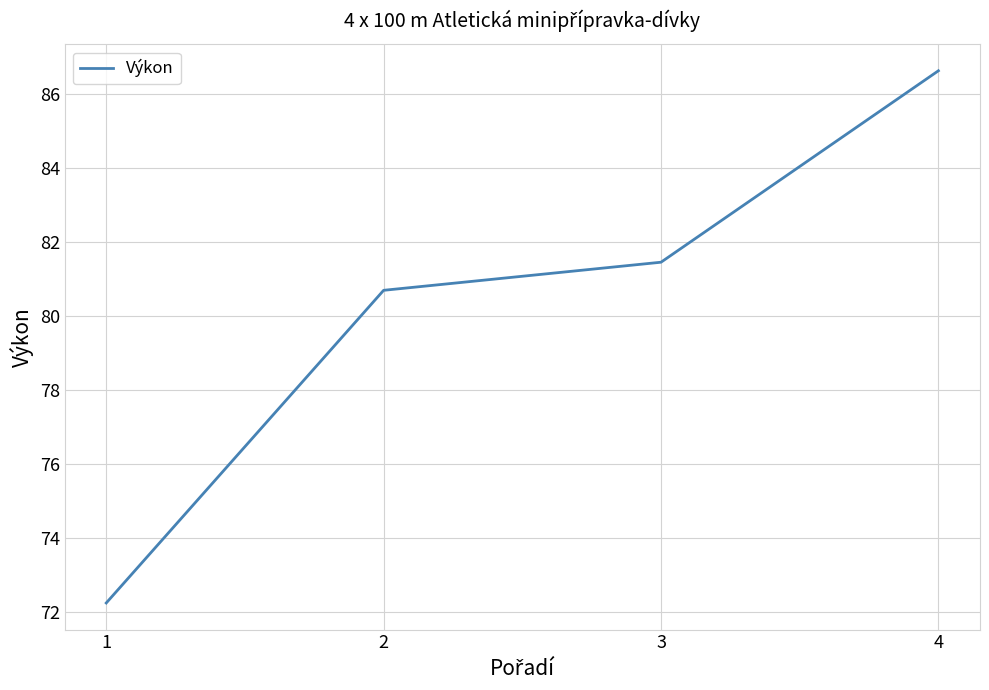

List the labels in order of value, largest first.

4, 3, 2, 1